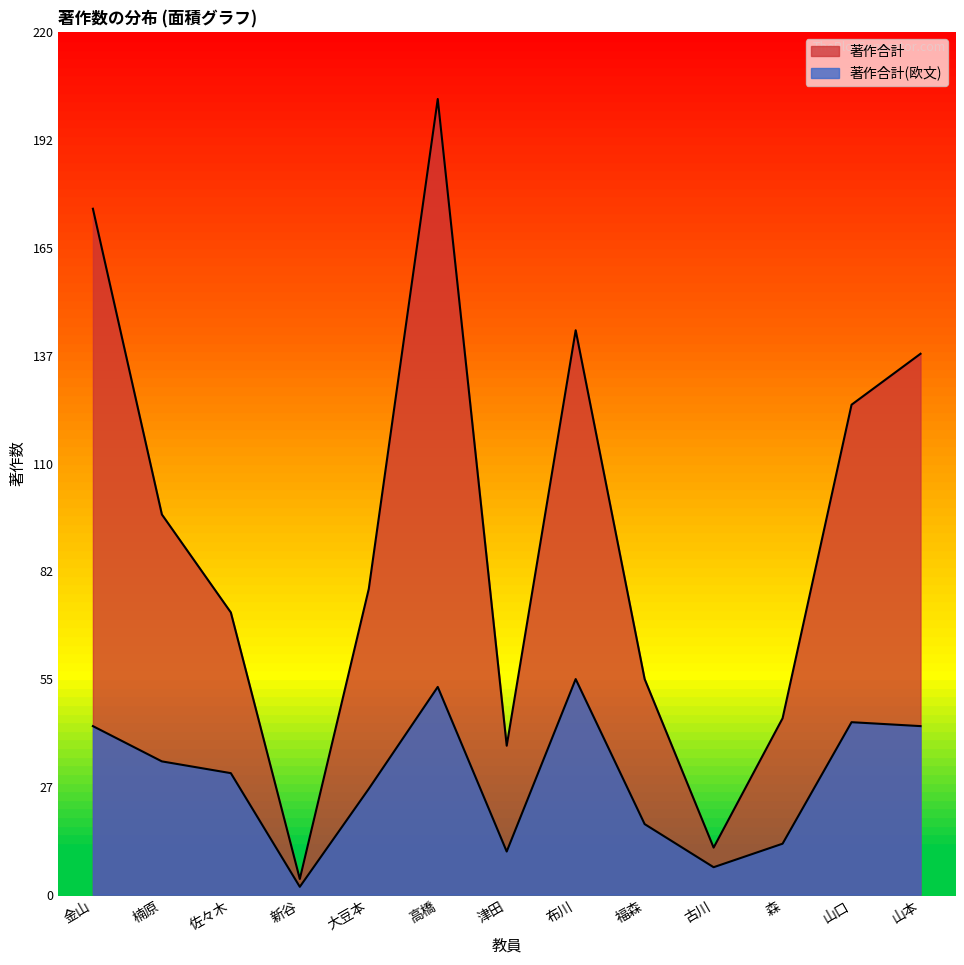

At which category does 著作合計 reach its first local valley?

新谷